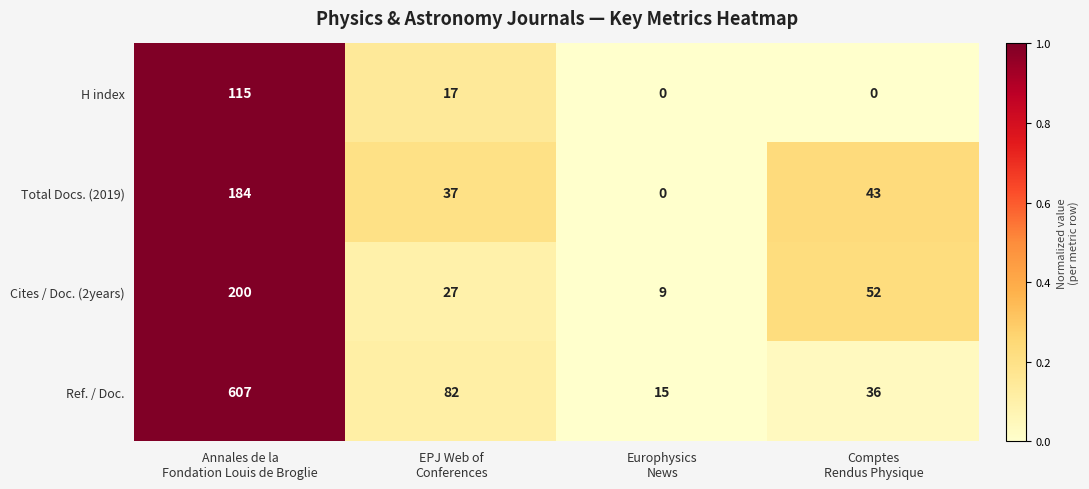

What is the sum of all Ref. / Doc. values?

740